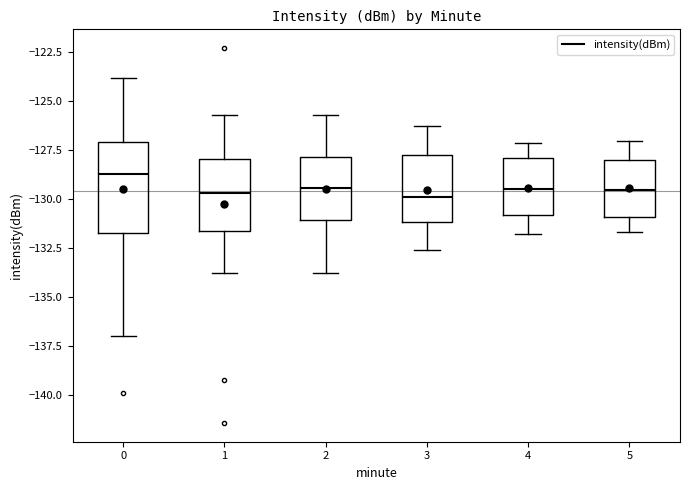

Reading left to right, read every box against the y-axis: the position of its median line, the range the box covers, and the ends of its whiskers. The values are not printed on the chart, so give them approximately, as read against the axis.

0: median -128.5, box -131.5 to -127.0, whiskers -137.0 to -124.0
1: median -129.5, box -131.5 to -128.0, whiskers -134.0 to -125.5
2: median -129.5, box -131.0 to -128.0, whiskers -134.0 to -125.5
3: median -130.0, box -131.0 to -127.5, whiskers -132.5 to -126.0
4: median -129.5, box -131.0 to -128.0, whiskers -132.0 to -127.0
5: median -129.5, box -131.0 to -128.0, whiskers -131.5 to -127.0